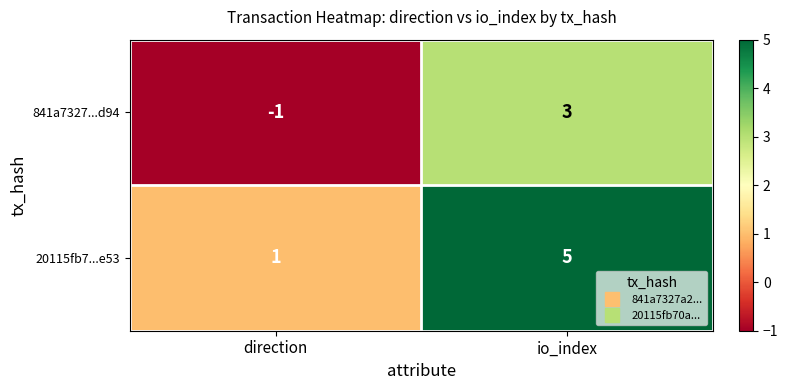

What is the smallest value displayed?

-1